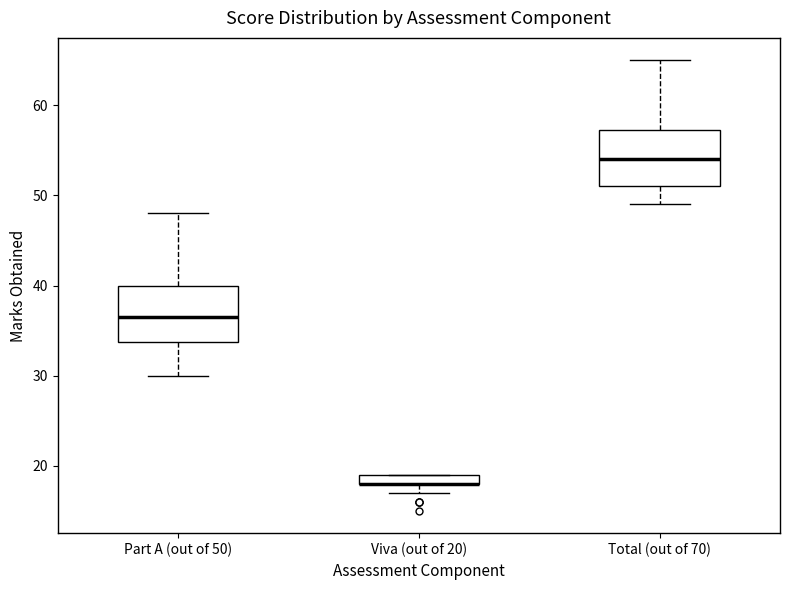

Where is the upper edge of the box for Viva (out of 20) on the y-axis? The values are not printed on the chart, so give them approximately, as read against the axis.

19